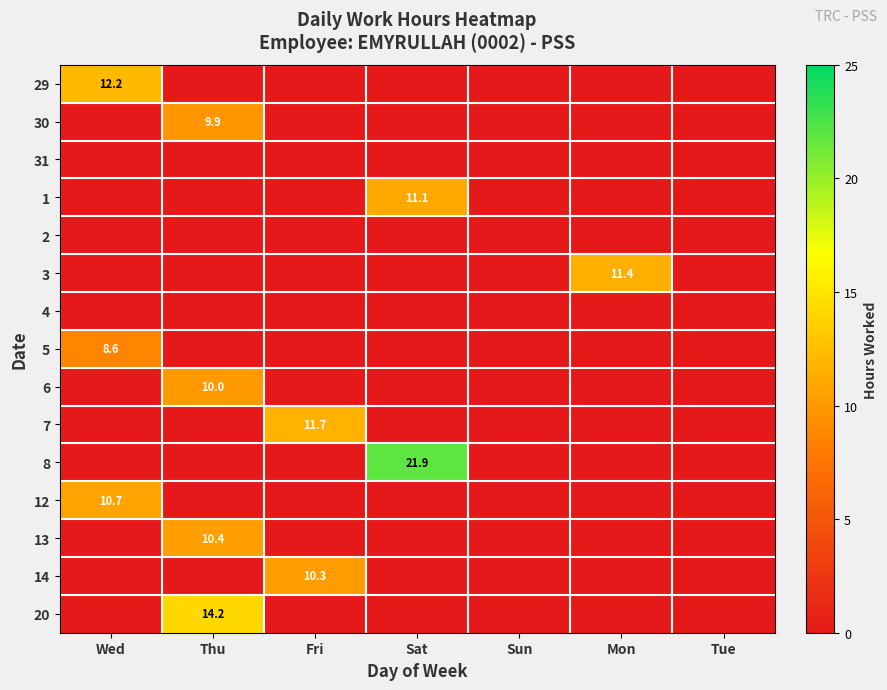

At which category is the sum across all series the highest?

Thu